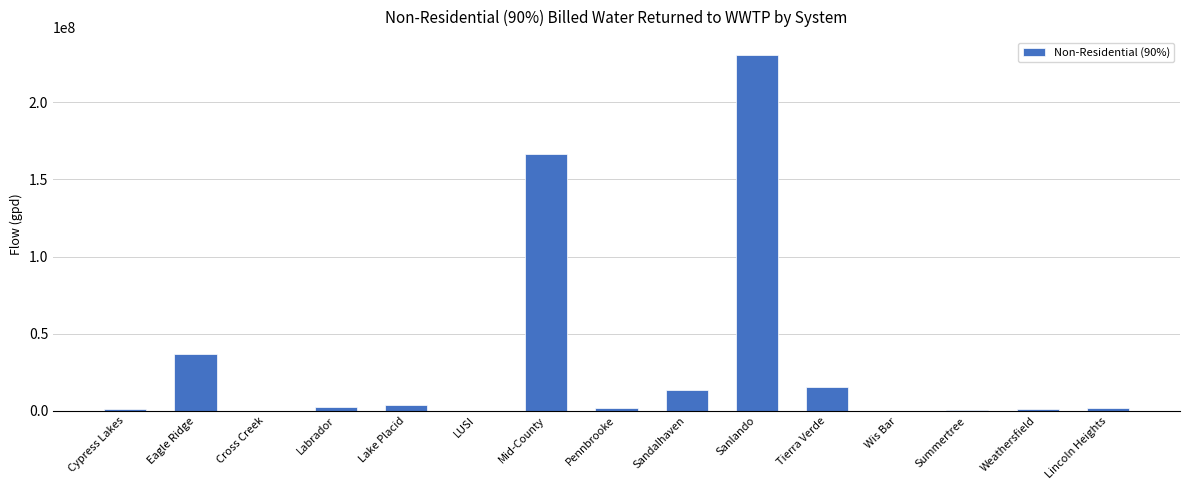

At which category does the chart reach its peak across all series?

Sanlando